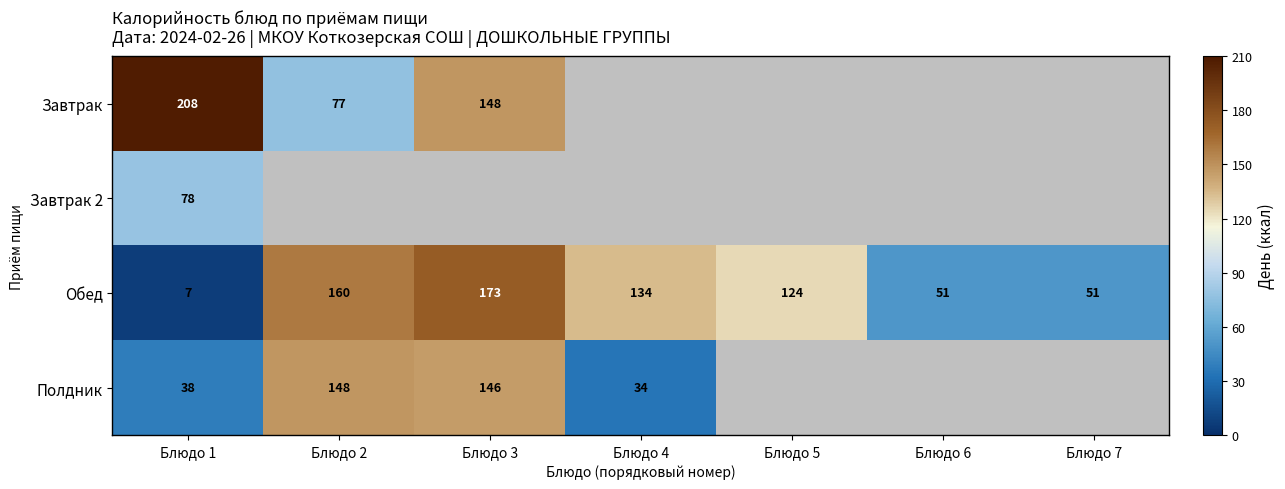

At how many categories does at least one series exceed 82?

5